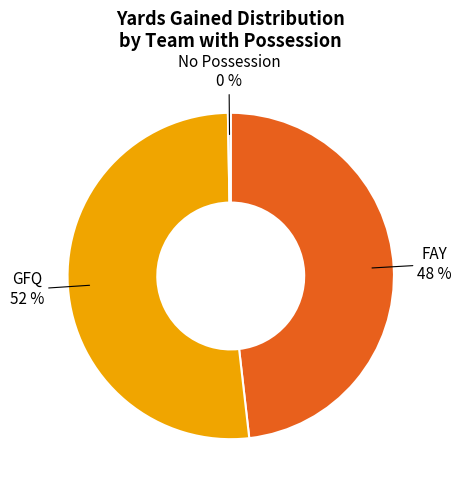

Which category has the biggest portion of the pie?

GFQ